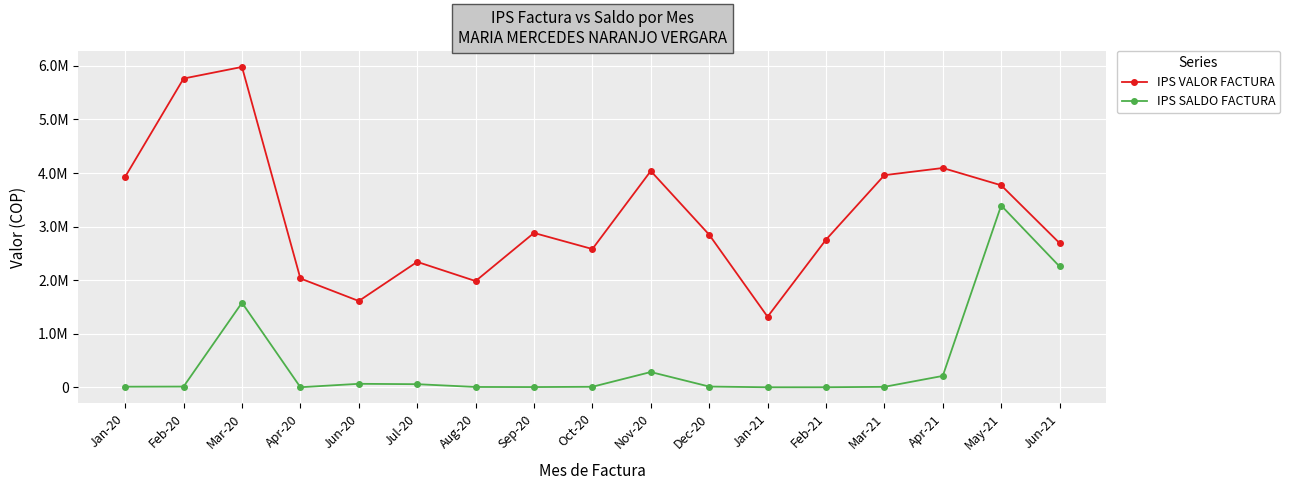

Between Jun-20 and Dec-20, which series saw the biggest shift?

IPS VALOR FACTURA